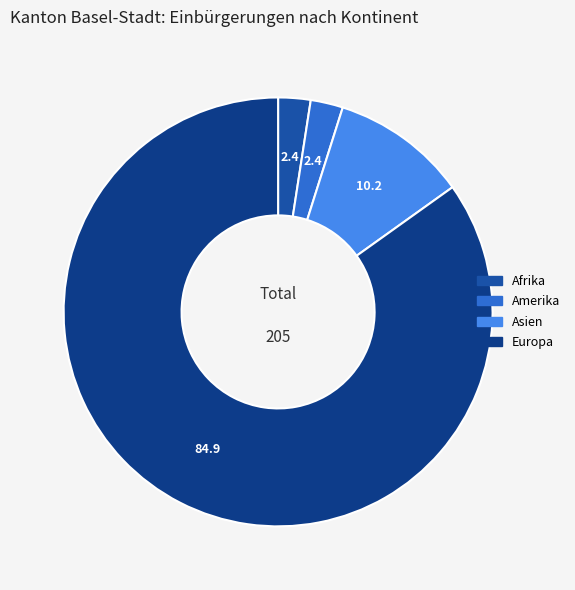

To the nearest percent, what is the average slice percentage?

25%